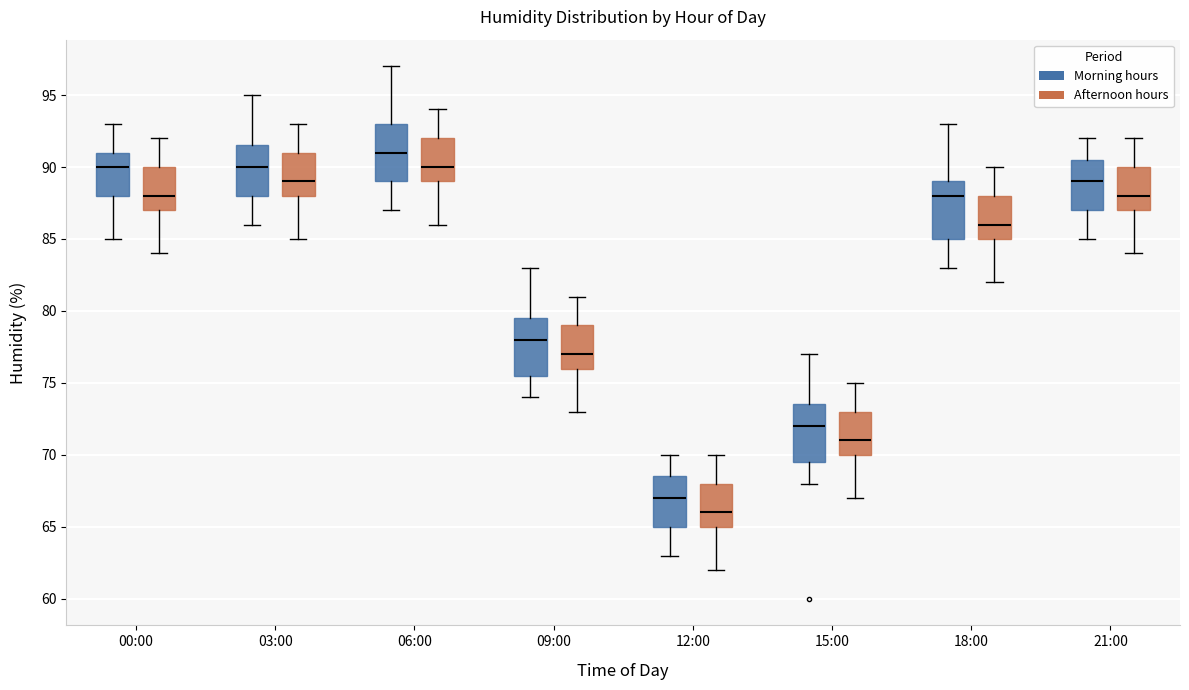

Reading left to right, transcribe this box plot: for each box, give where its median line is, the range the box spans, and where its two whiskers end, as read against the y-axis. The values are not printed on the chart, so give them approximately, as read against the axis.

00:00 (Morning hours): median 90.0, box 88.0 to 91.0, whiskers 85.0 to 93.0
00:00 (Afternoon hours): median 88.0, box 87.0 to 90.0, whiskers 84.0 to 92.0
03:00 (Morning hours): median 90.0, box 88.0 to 91.5, whiskers 86.0 to 95.0
03:00 (Afternoon hours): median 89.0, box 88.0 to 91.0, whiskers 85.0 to 93.0
06:00 (Morning hours): median 91.0, box 89.0 to 93.0, whiskers 87.0 to 97.0
06:00 (Afternoon hours): median 90.0, box 89.0 to 92.0, whiskers 86.0 to 94.0
09:00 (Morning hours): median 78.0, box 75.5 to 79.5, whiskers 74.0 to 83.0
09:00 (Afternoon hours): median 77.0, box 76.0 to 79.0, whiskers 73.0 to 81.0
12:00 (Morning hours): median 67.0, box 65.0 to 68.5, whiskers 63.0 to 70.0
12:00 (Afternoon hours): median 66.0, box 65.0 to 68.0, whiskers 62.0 to 70.0
15:00 (Morning hours): median 72.0, box 69.5 to 73.5, whiskers 68.0 to 77.0
15:00 (Afternoon hours): median 71.0, box 70.0 to 73.0, whiskers 67.0 to 75.0
18:00 (Morning hours): median 88.0, box 85.0 to 89.0, whiskers 83.0 to 93.0
18:00 (Afternoon hours): median 86.0, box 85.0 to 88.0, whiskers 82.0 to 90.0
21:00 (Morning hours): median 89.0, box 87.0 to 90.5, whiskers 85.0 to 92.0
21:00 (Afternoon hours): median 88.0, box 87.0 to 90.0, whiskers 84.0 to 92.0